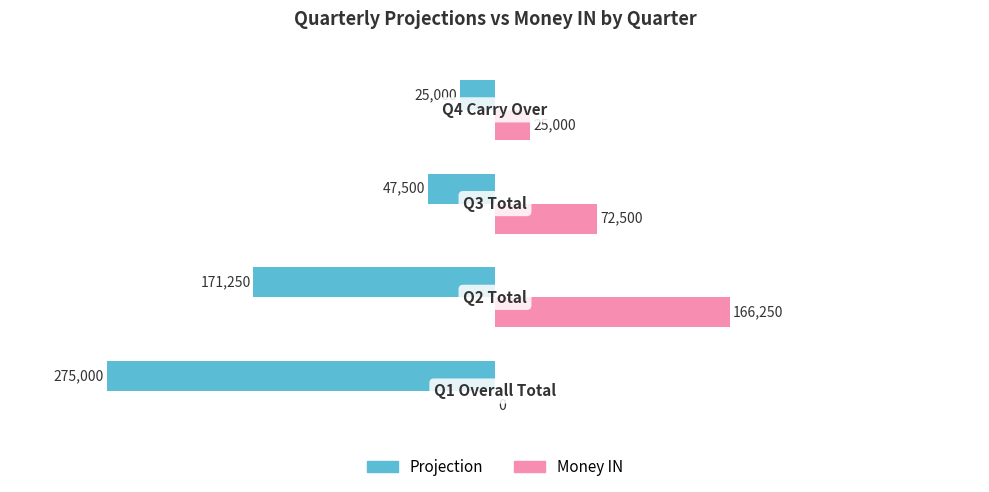

Is it true that Projection equals -465930 at 0.0?

False